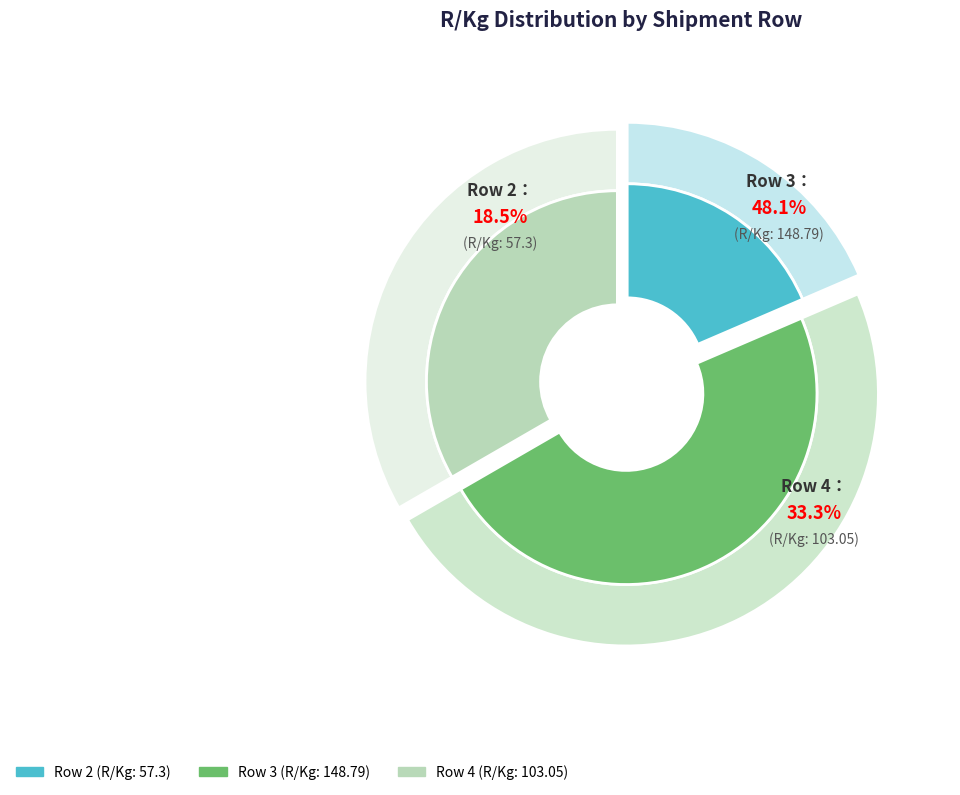

Which slice is the largest?

Row 3 (R/Kg: 148.79)